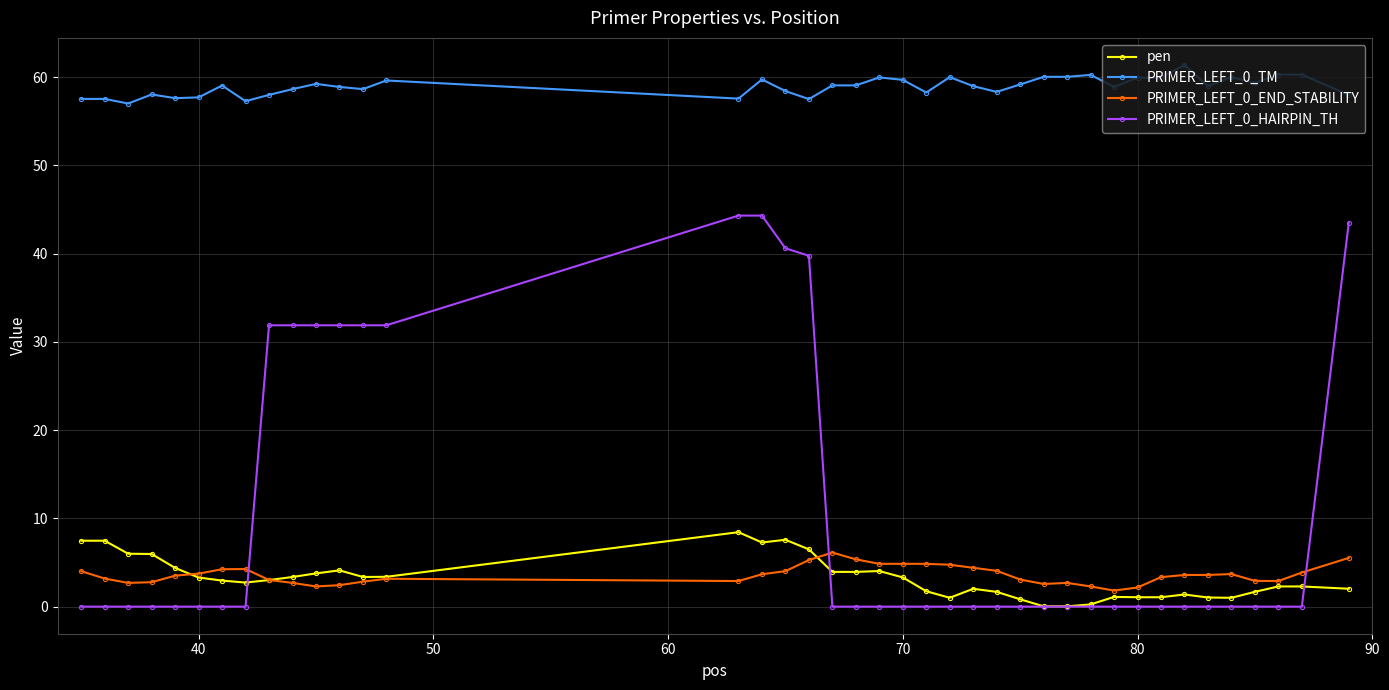

What is the greatest value displayed?

61.4